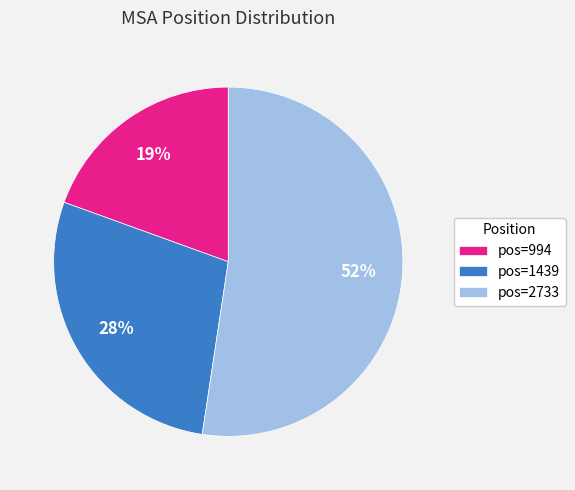

What is the largest slice in the pie chart?

pos=2733